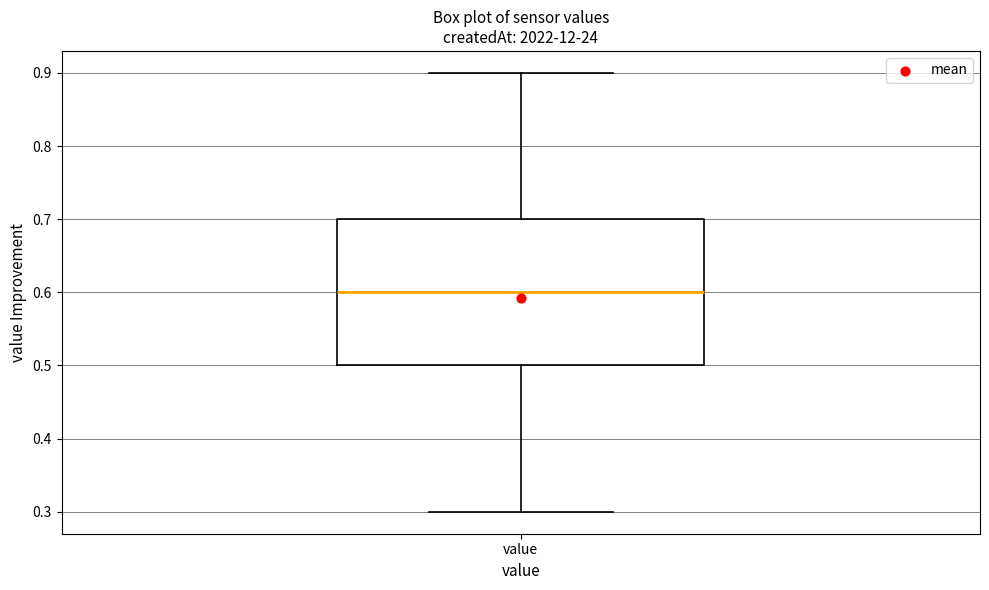

Where does the upper whisker of the box for value end on the y-axis? The values are not printed on the chart, so give them approximately, as read against the axis.

0.9